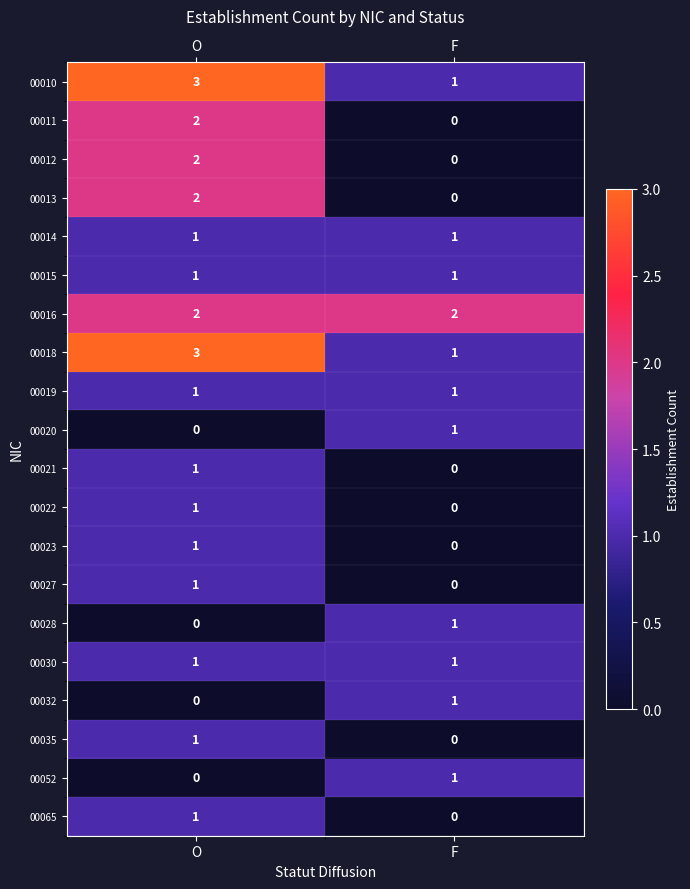

The value of 00015 at O is 0. True or false?

False